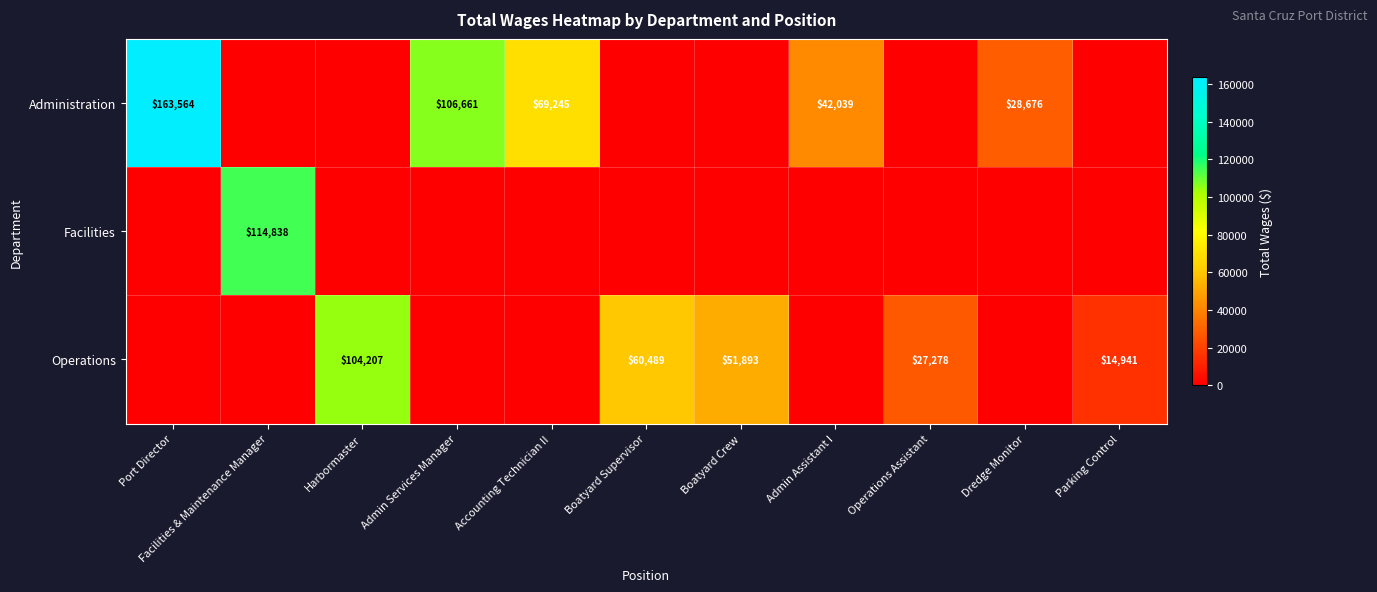

True or false: Administration has a value of 163564 at Port Director.

True